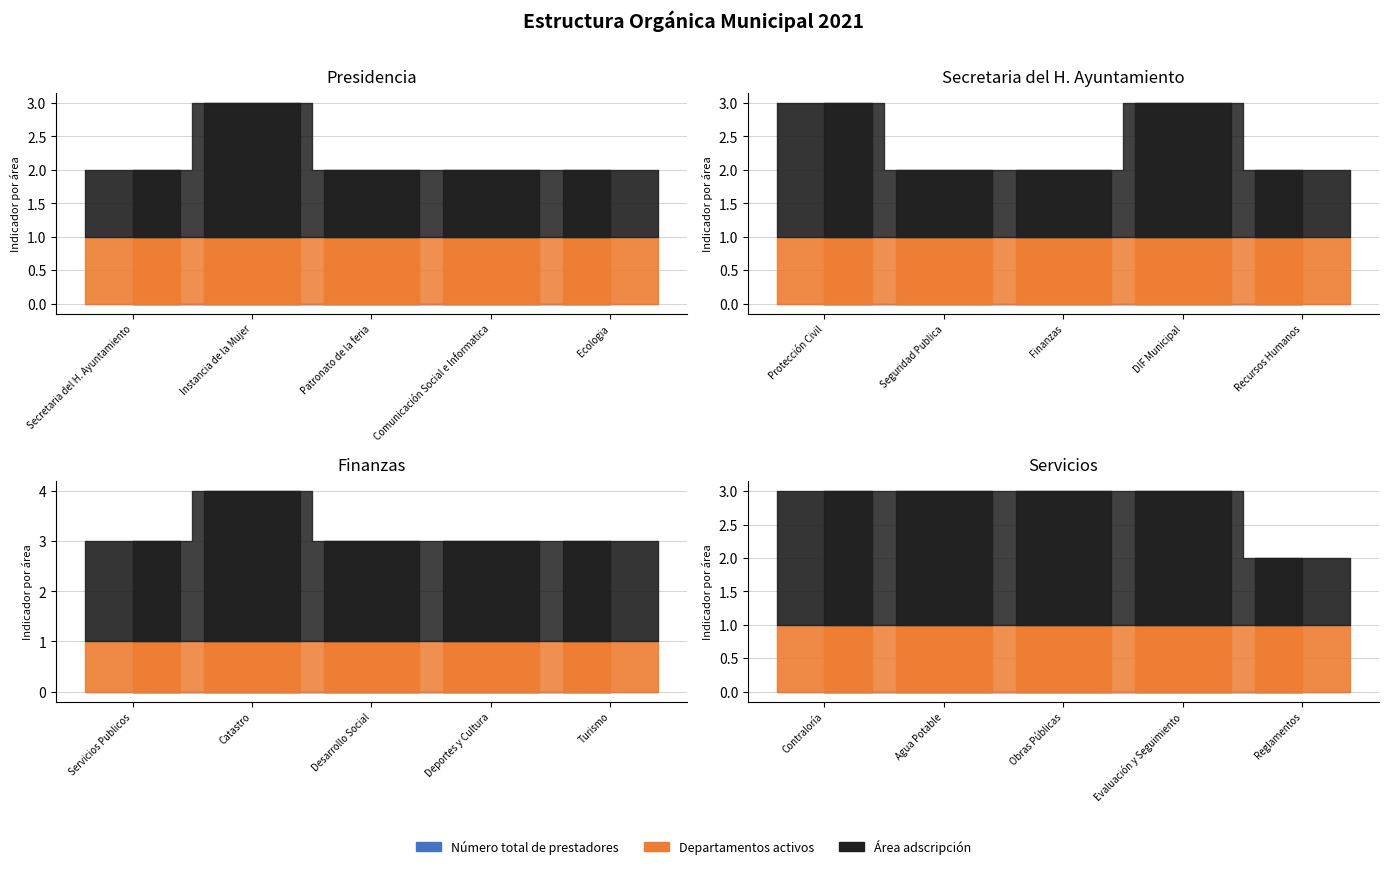

How many interior local peaks does the Área adscripción series have?

4